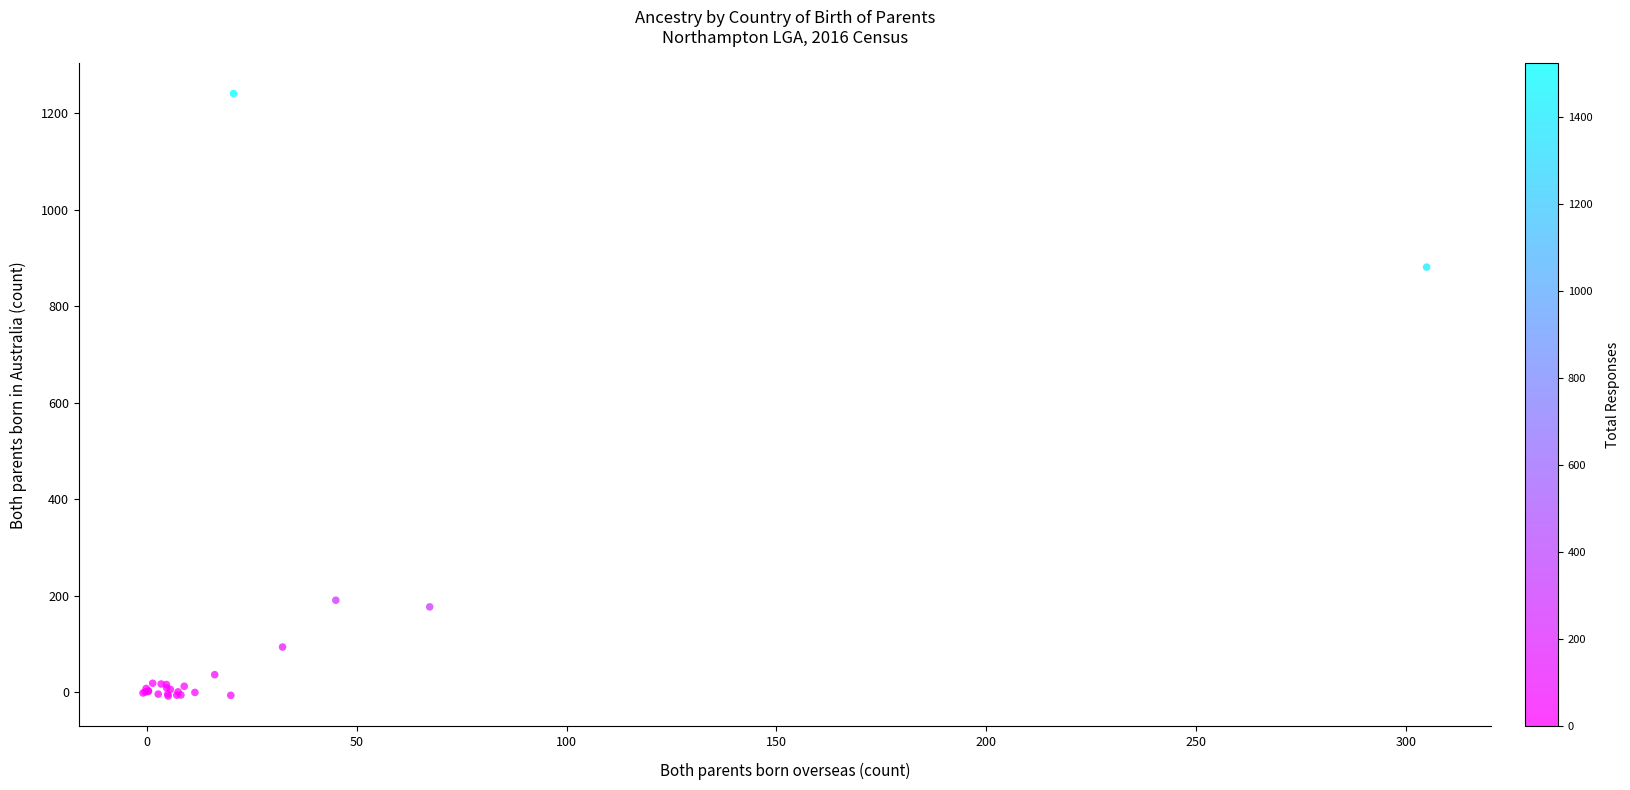

What Y value in the scatter plot is closest to 616?

881.2